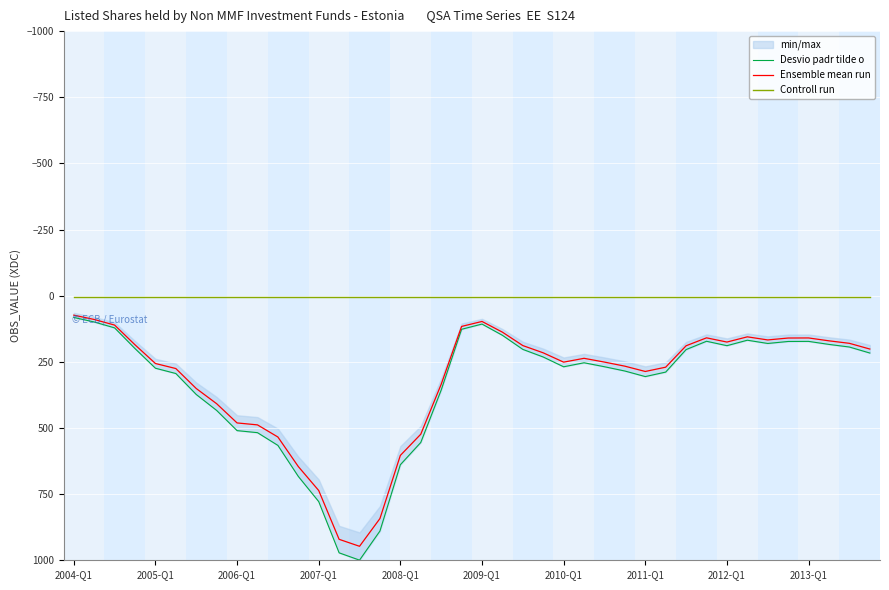

At which category is the sum across all series the highest?

14